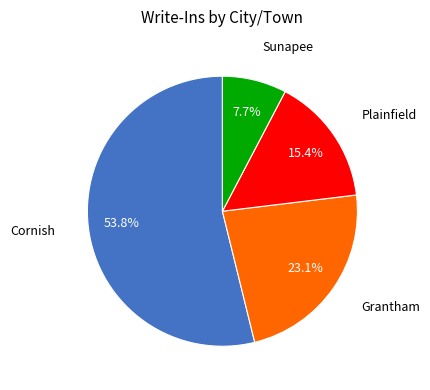

Is there any slice that represents more than half of the pie?

Yes